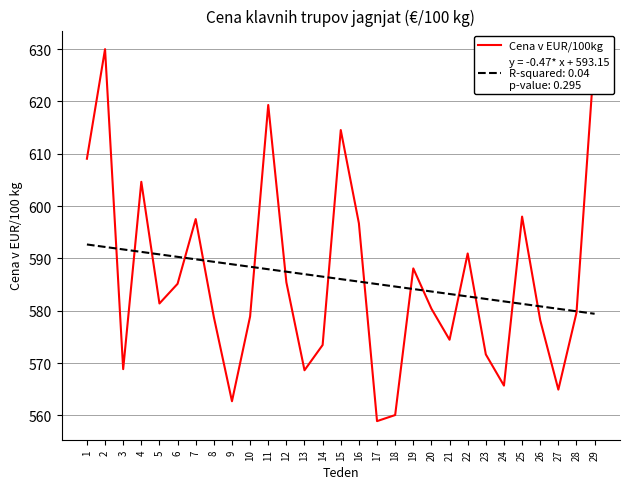

What is the difference between the highest and lowest values at 20?

3.3